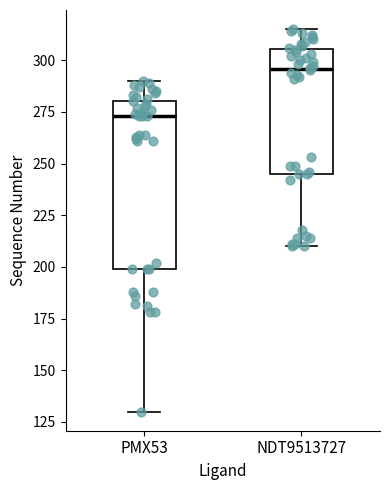

Reading left to right, transcribe this box plot: for each box, give where its median line is, the range the box spans, and where its two whiskers end, as read against the y-axis. The values are not printed on the chart, so give them approximately, as read against the axis.

PMX53: median 275, box 200 to 280, whiskers 130 to 290
NDT9513727: median 295, box 245 to 305, whiskers 210 to 315